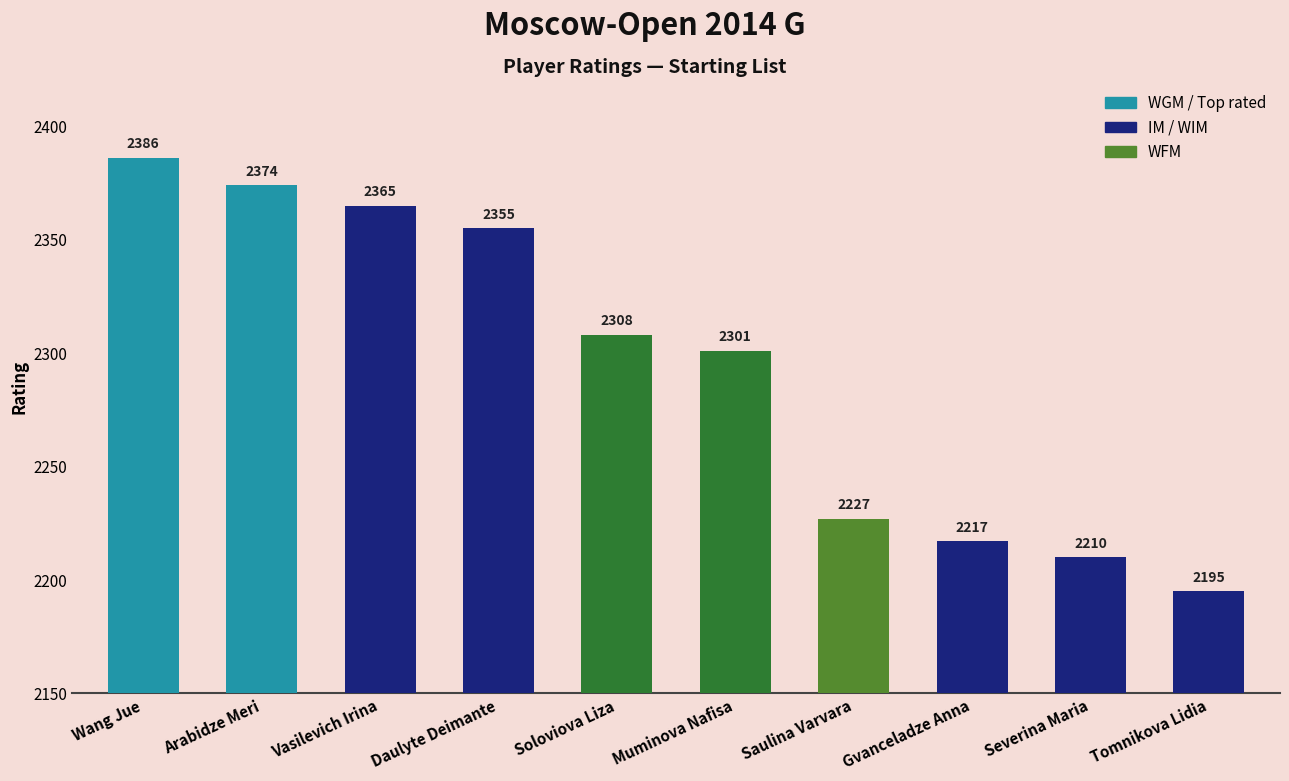

Rank the categories by value from highest to lowest.

Wang Jue, Arabidze Meri, Vasilevich Irina, Daulyte Deimante, Soloviova Liza, Muminova Nafisa, Saulina Varvara, Gvanceladze Anna, Severina Maria, Tomnikova Lidia